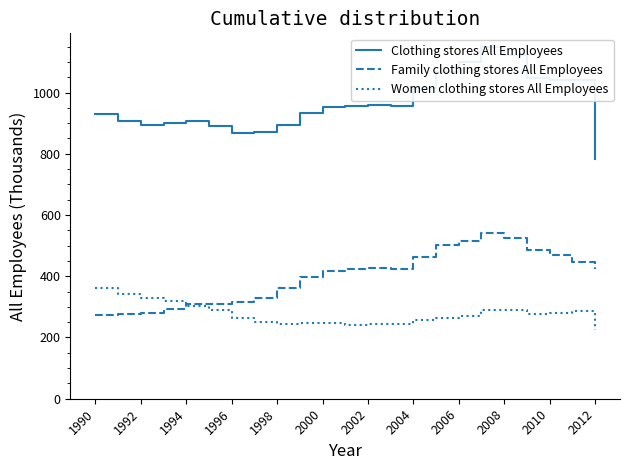

Read the Family clothing stores All Employees value at 1990.

273.7